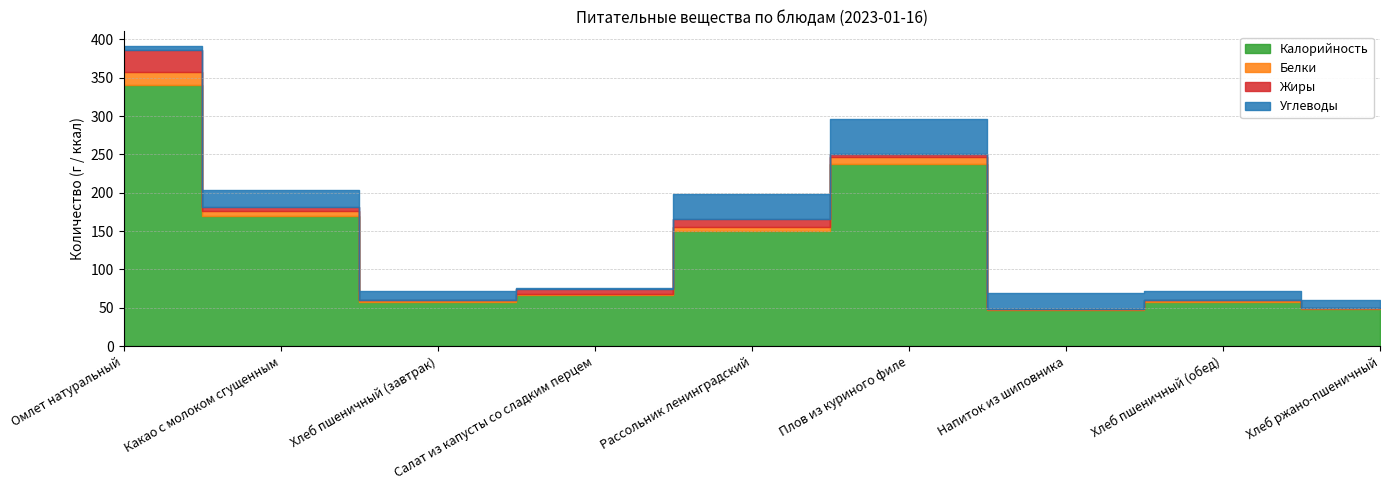

Rank the series at Напиток из шиповника from highest to lowest value.

Калорийность, Углеводы, Белки, Жиры